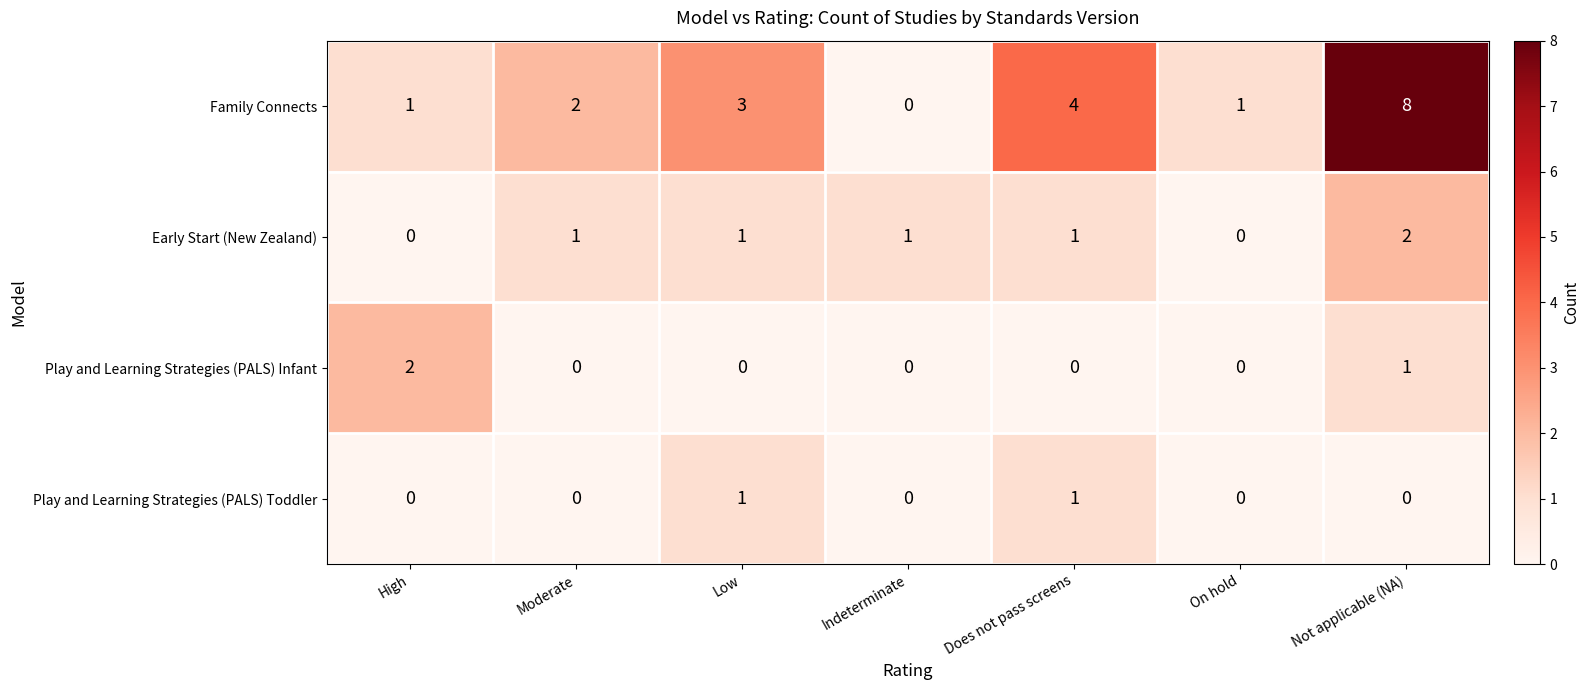

True or false: Play and Learning Strategies (PALS) Infant has a value of 2 at High.

True